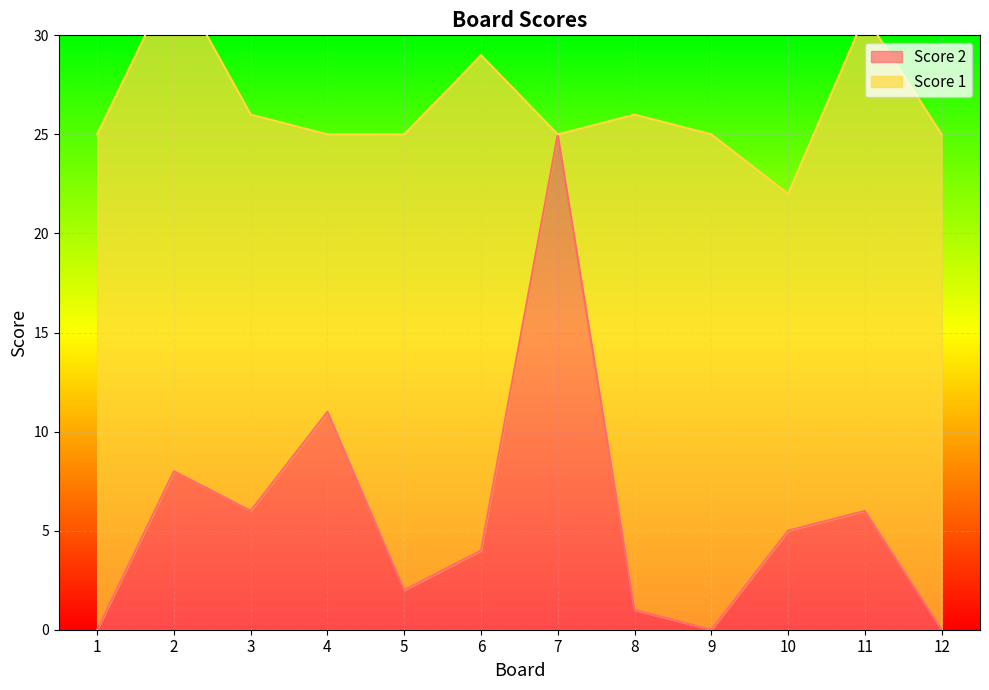

Approximately how many times larger is the value at 3 compared to 2?

0.8